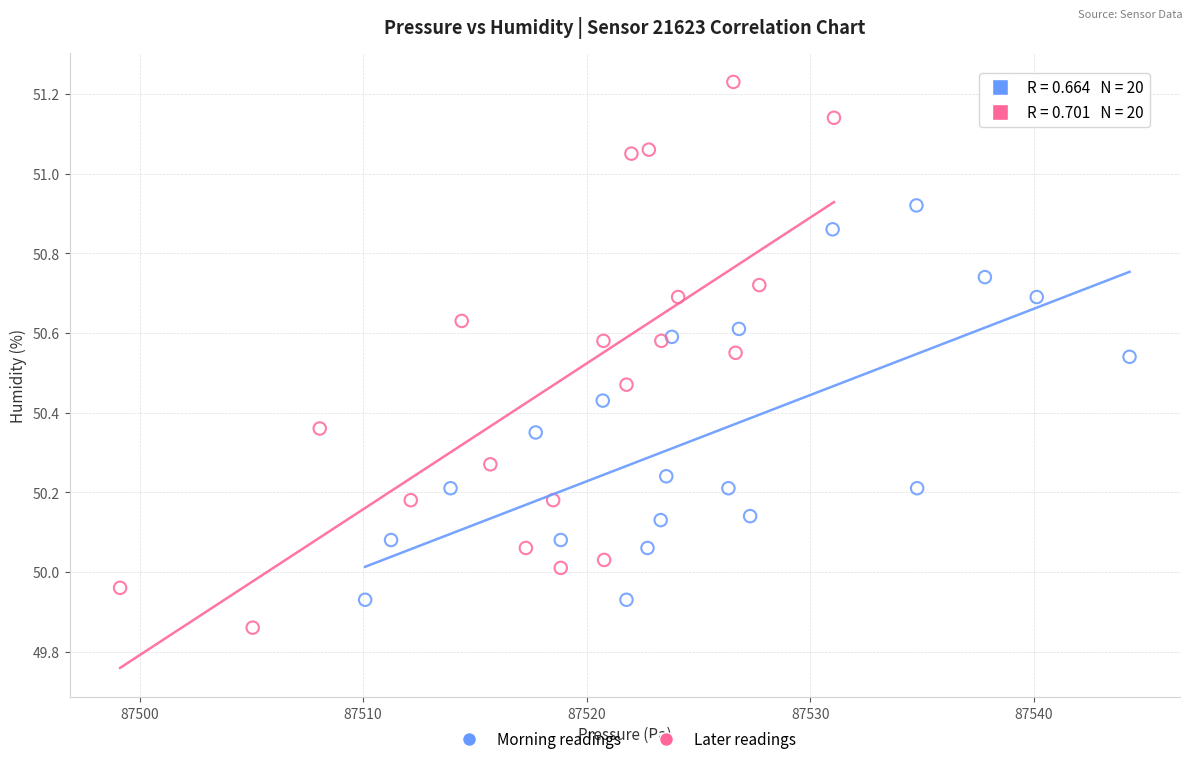

Which series contains the lowest Y value?

Later readings